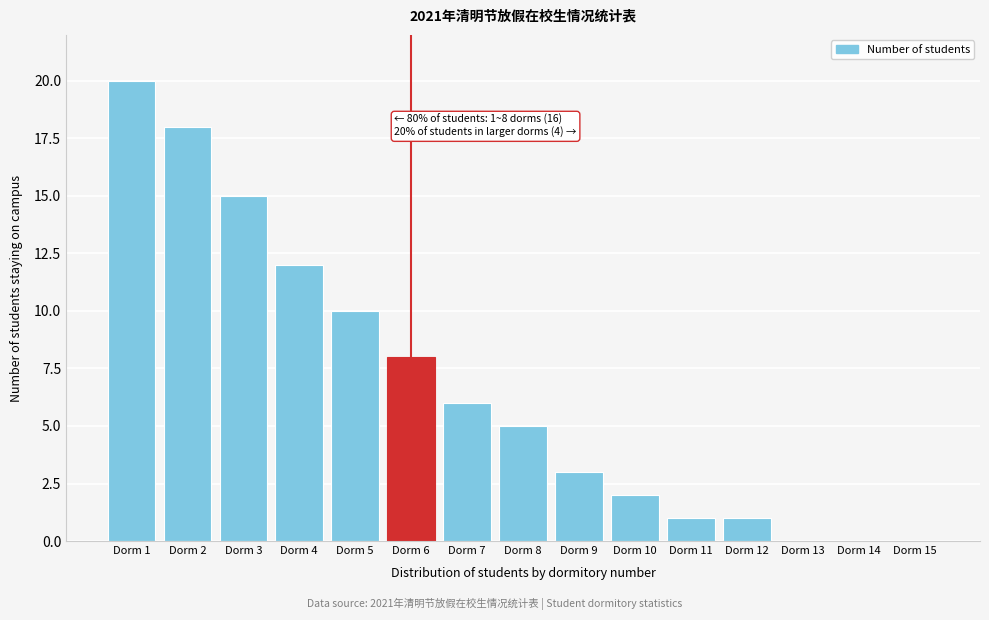

Reading left to right, list all the values displayed in this chart.

Dorm 1=20	Dorm 2=18	Dorm 3=15	Dorm 4=12	Dorm 5=10	Dorm 6=8	Dorm 7=6	Dorm 8=5	Dorm 9=3	Dorm 10=2	Dorm 11=1	Dorm 12=1	Dorm 13=0	Dorm 14=0	Dorm 15=0